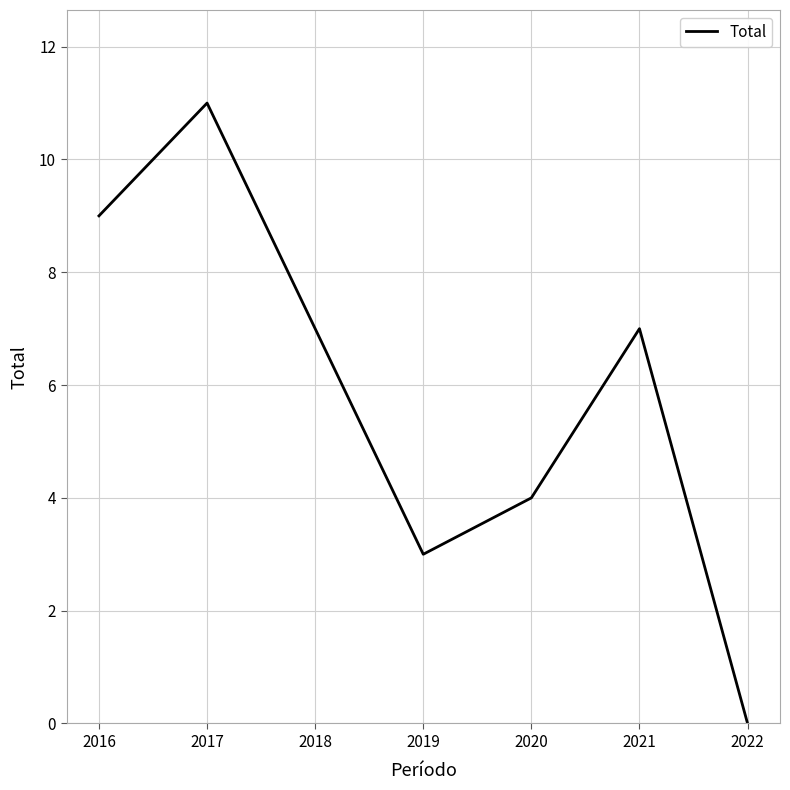

At which label does the data first exceed 7?

2016